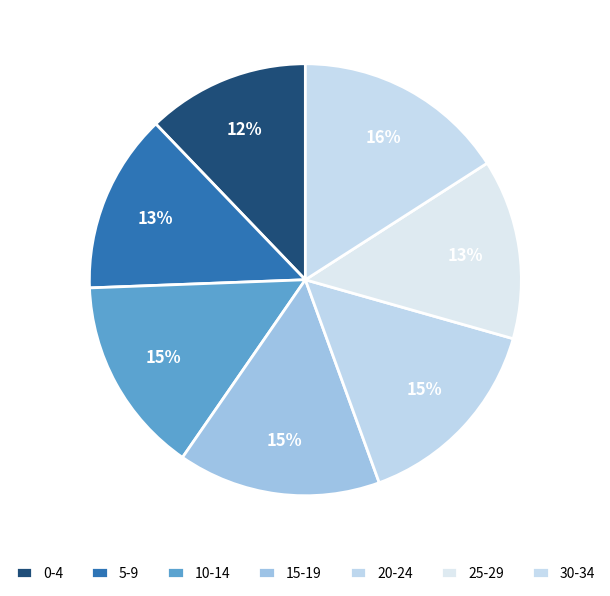

Count the number of slices in the pie.

7